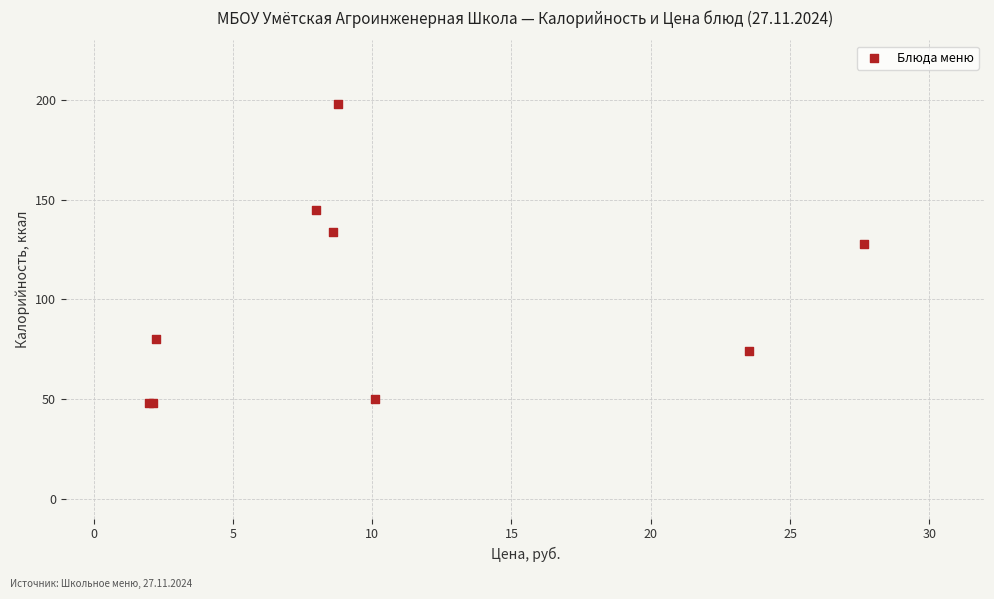

What Y value in the scatter plot is closest to 123?

128